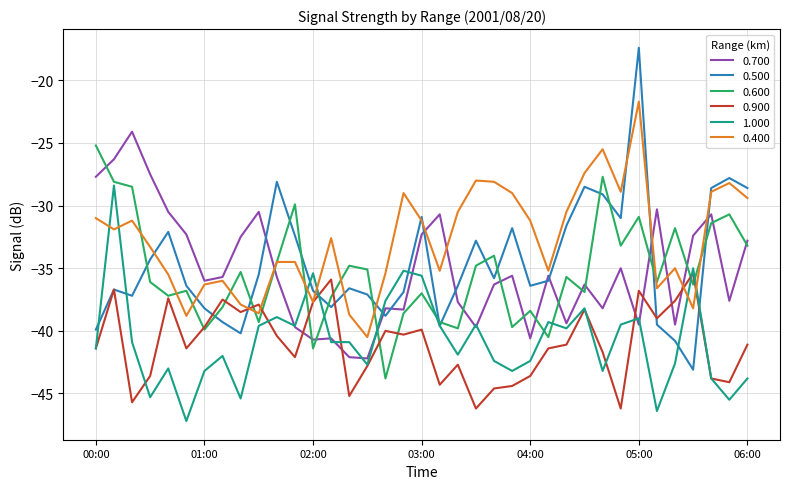

What is the lowest value of the 0.700 series?

-42.2